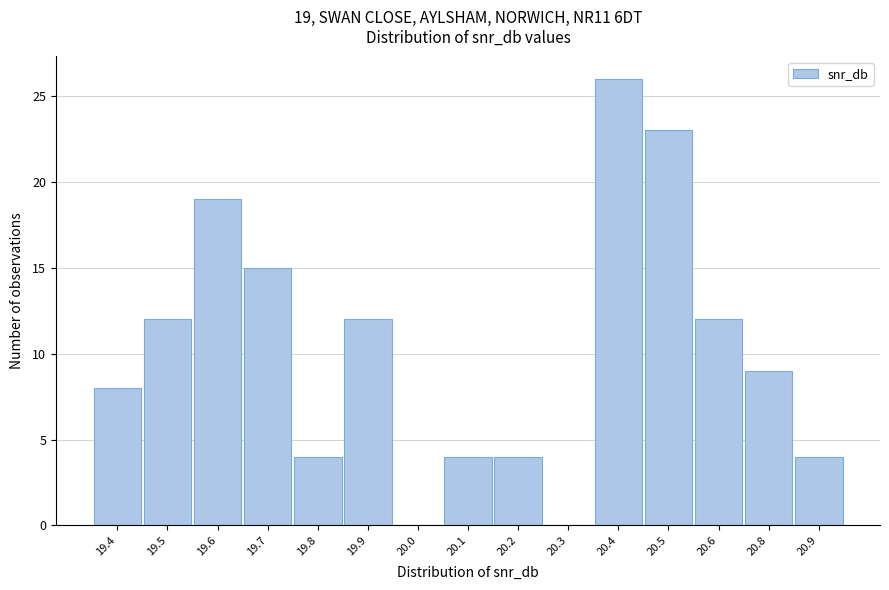

Reading left to right, list all the values displayed in this chart.

19.4=8	19.5=12	19.6=19	19.7=15	19.8=4	19.9=12	20.0=0	20.1=4	20.2=4	20.3=0	20.4=26	20.5=23	20.6=12	20.8=9	20.9=4